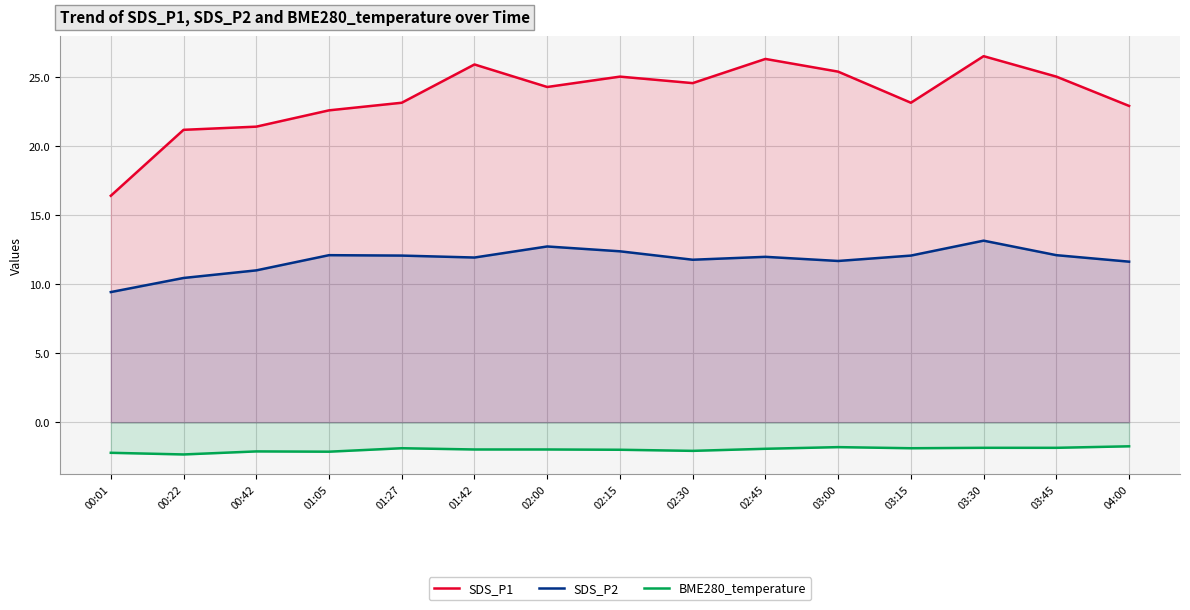

What is the total value across all series at 03:30?

37.8